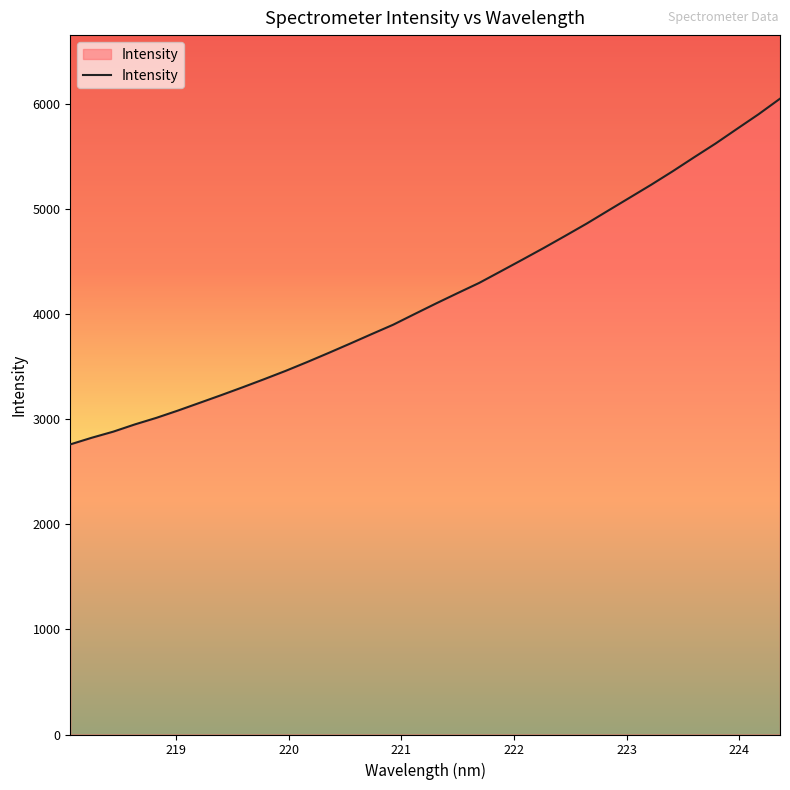

True or false: the data has more than 0 interior local peaks.

False